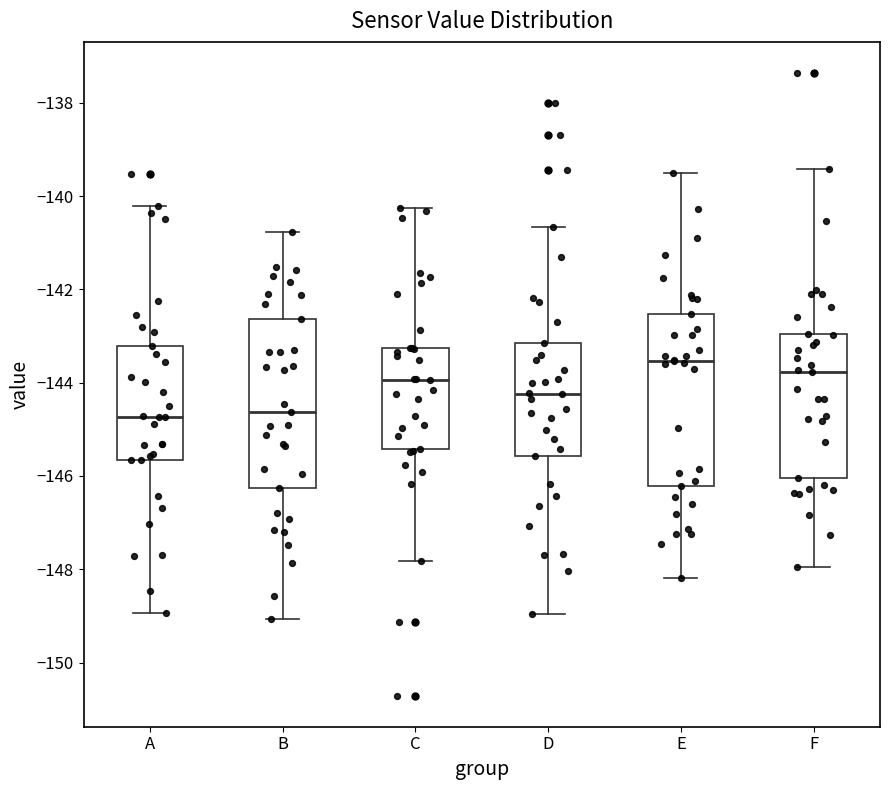

Where is the upper edge of the box for D on the y-axis? The values are not printed on the chart, so give them approximately, as read against the axis.

-143.2